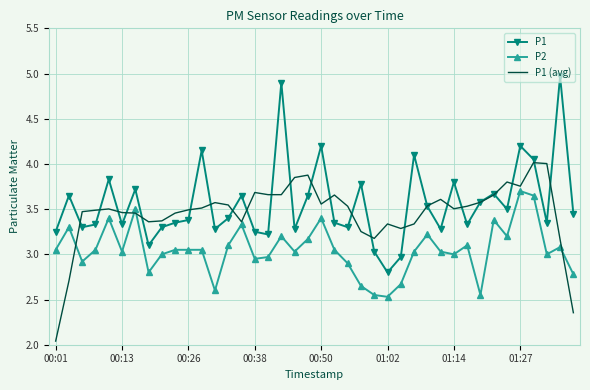

Rank the series by their average value, from lowest to highest.

P2, P1 (avg), P1